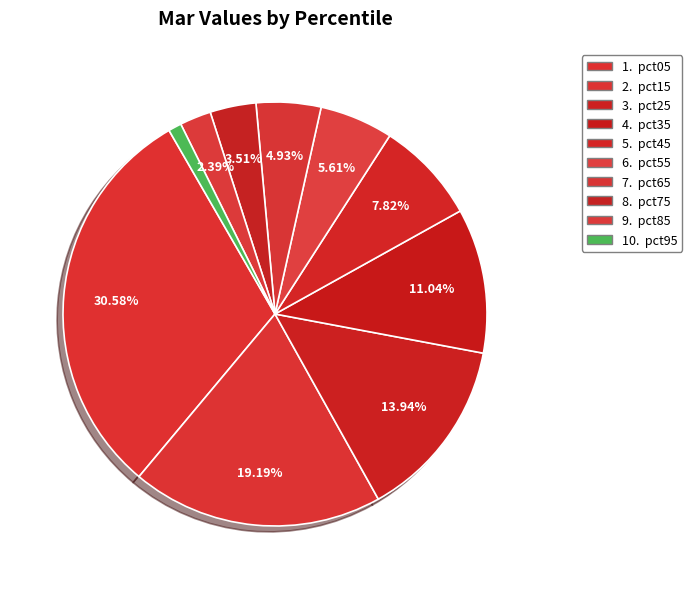

How many slices are in this pie chart?

10